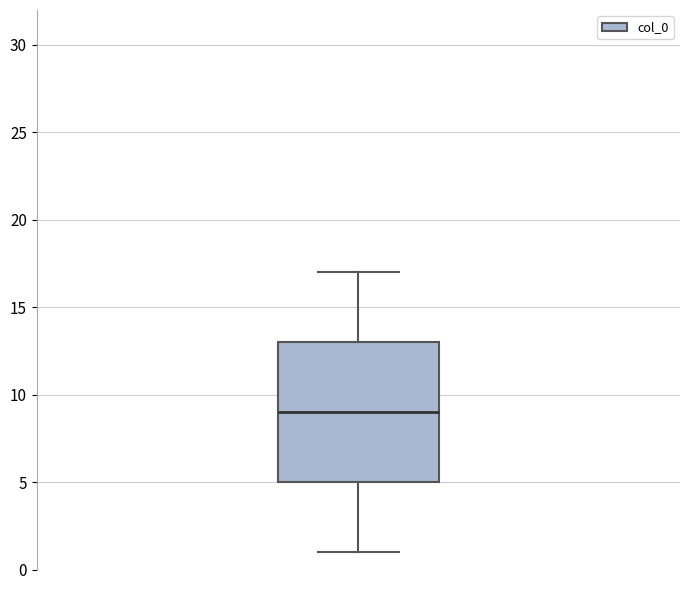

Where does the median line of the box sit on the y-axis? The values are not printed on the chart, so give them approximately, as read against the axis.

9